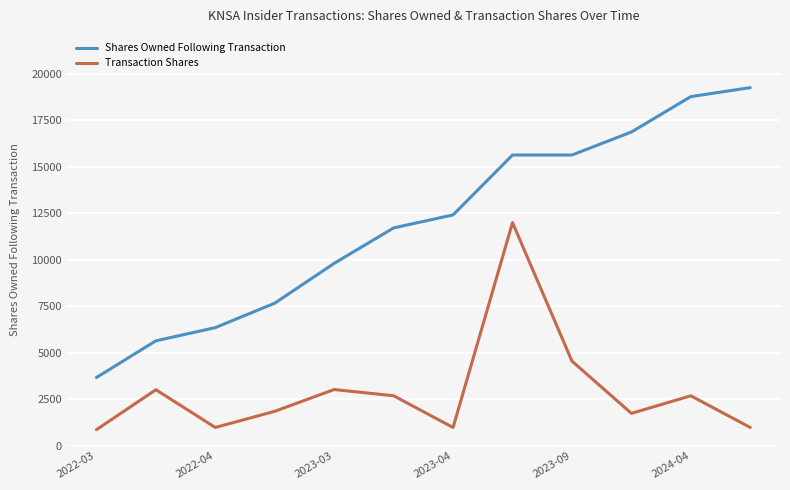

Which series has the largest range (max minus min)?

Shares Owned Following Transaction